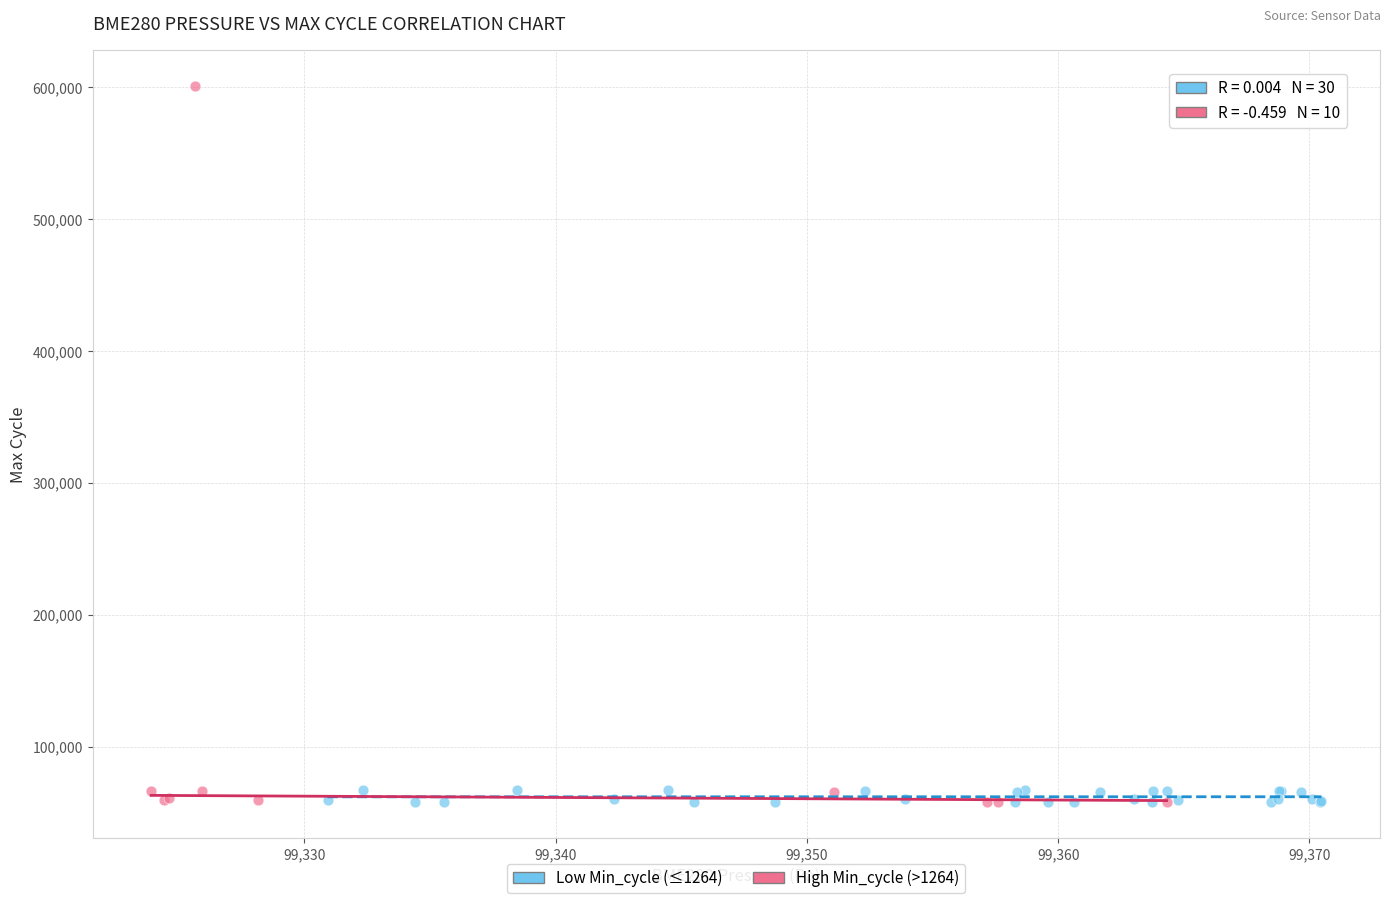

Which series has the widest spread of Y values?

High Min_cycle (>1264)